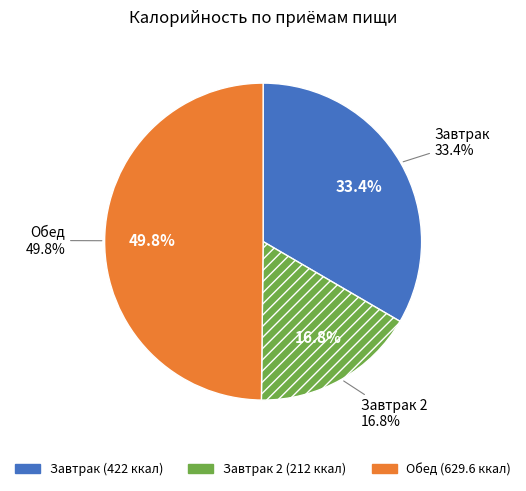

Which slice is the smallest?

Завтрак 2